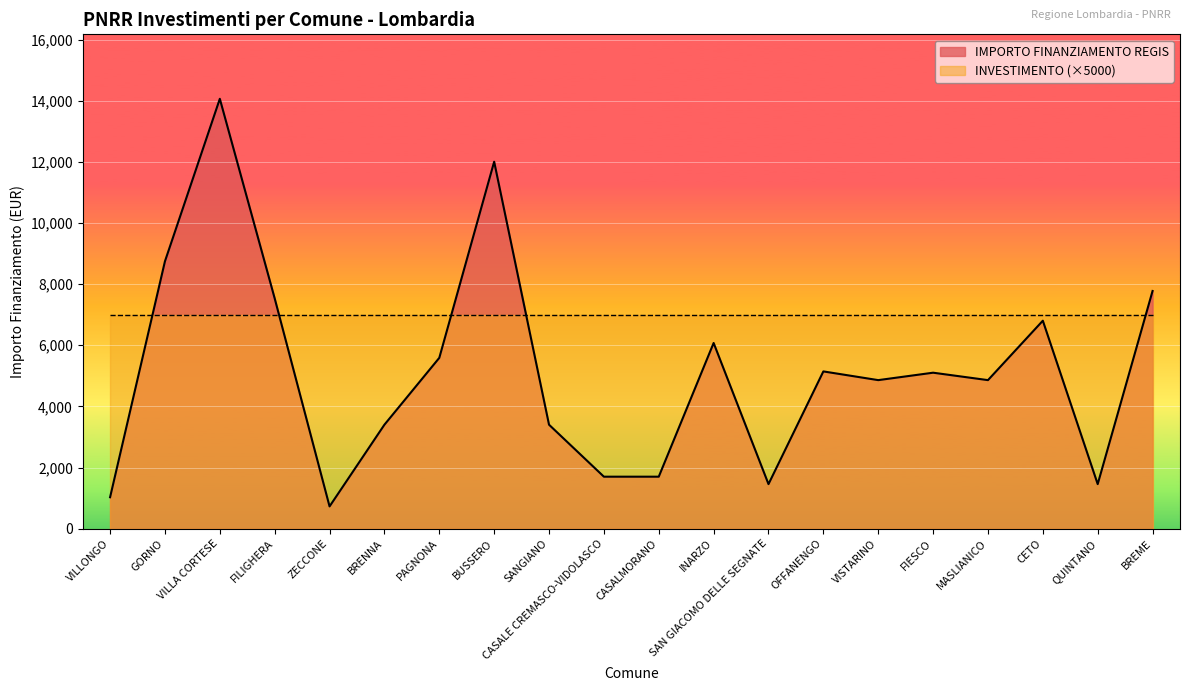

Reading right to left, extract all data points from this chart.

7776	1458	6804	4860	5103	4860	5145	1458	6075	1701	1701	3402	12005	5589	3402	729	7533	14063	8748	1029